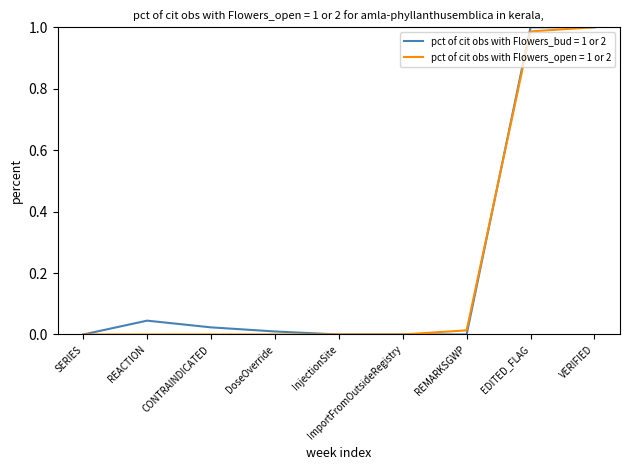

Which series has the widest spread of values?

pct of cit obs with Flowers_bud = 1 or 2